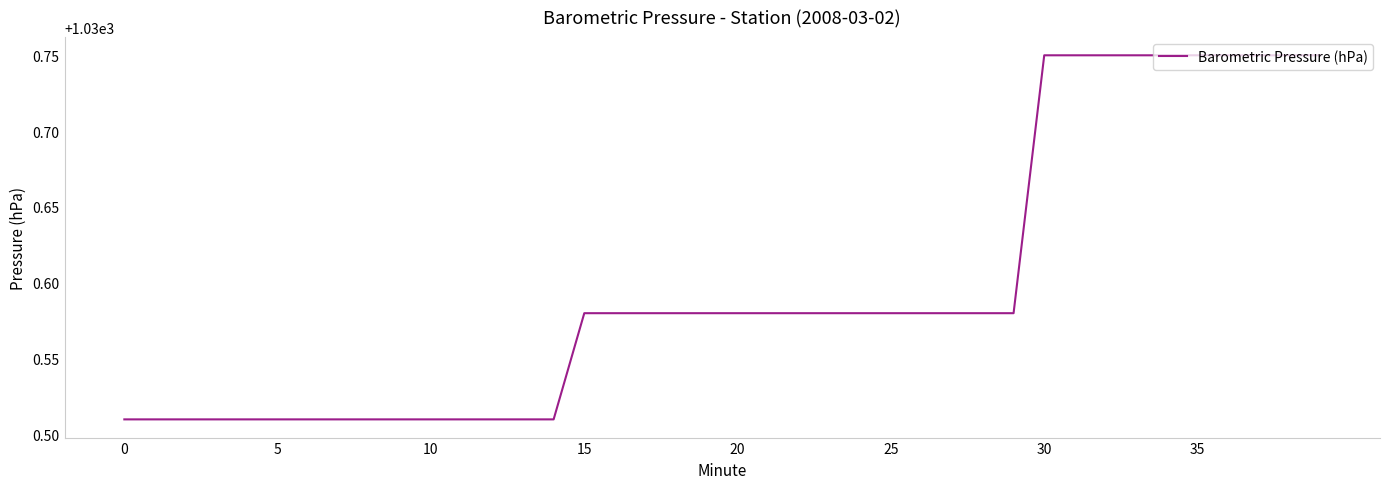

What is the average value?

1030.6